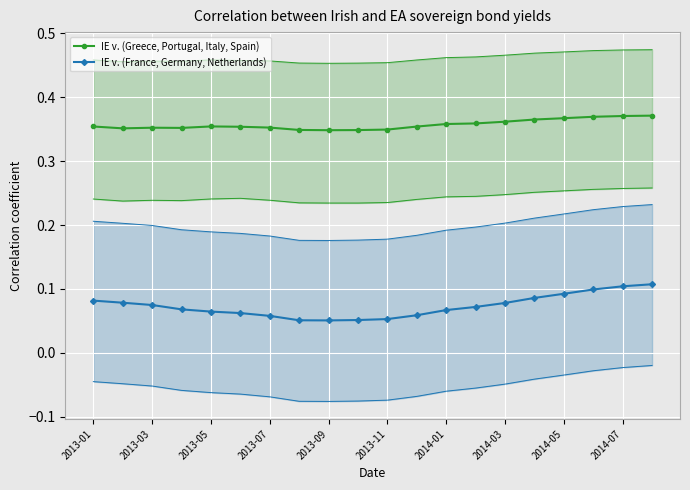

Is the value of IE v. (Greece, Portugal, Italy, Spain) at 13 greater than the value of IE v. (France, Germany, Netherlands) at 19?

Yes